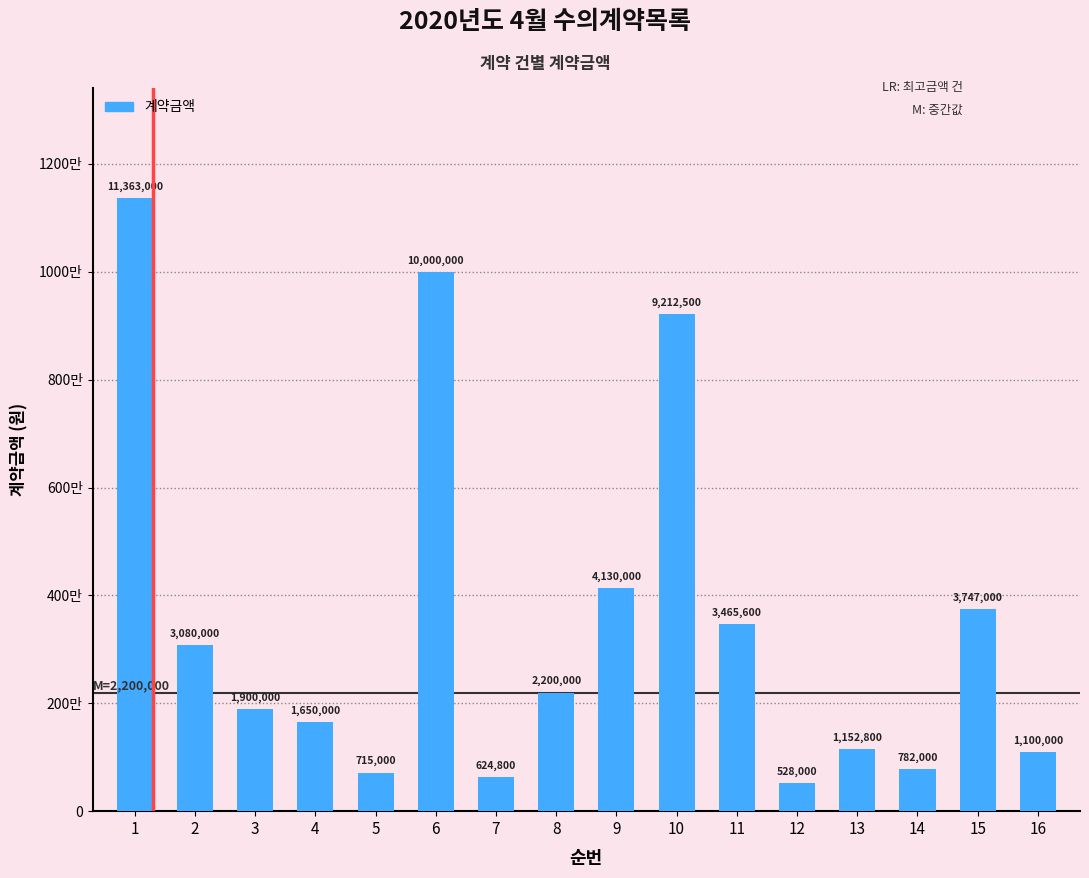

Rank the categories by value from highest to lowest.

1, 6, 10, 9, 15, 11, 2, 8, 3, 4, 13, 16, 14, 5, 7, 12